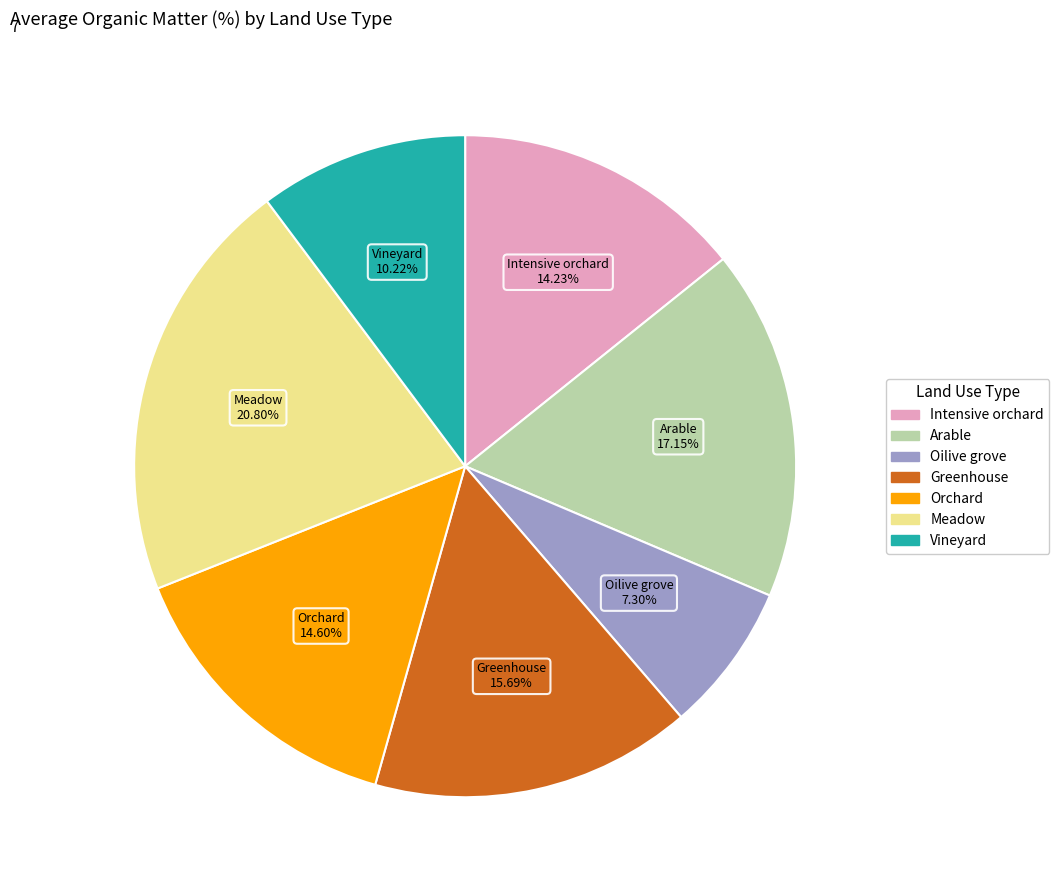

Is there a majority slice in this chart?

No